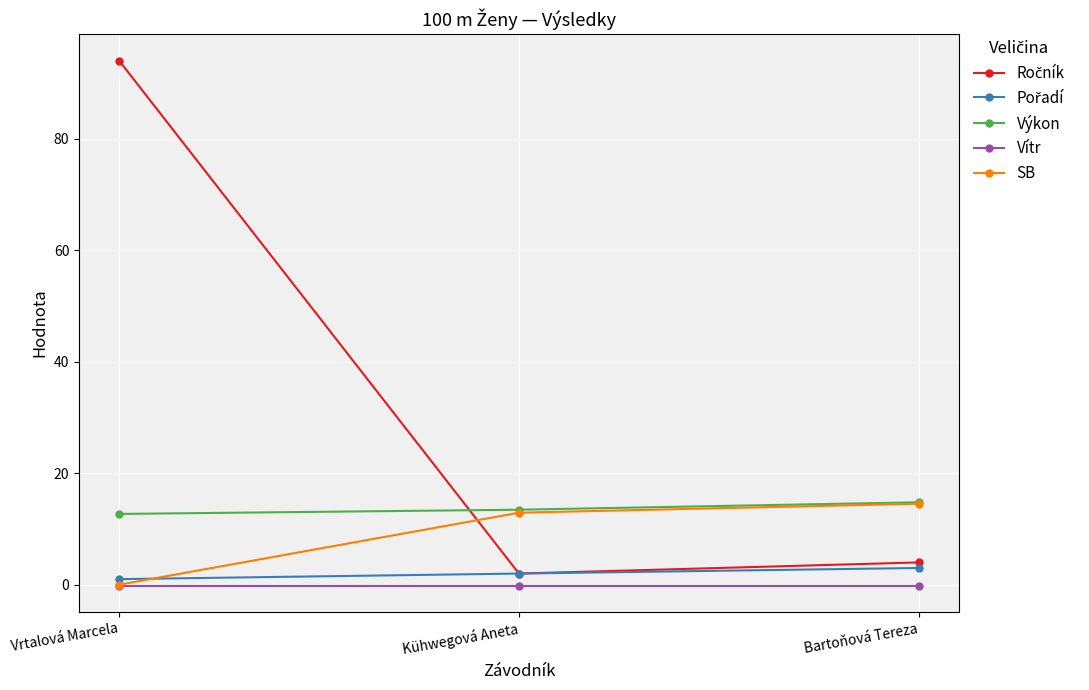

How many lines are shown in the chart?

5